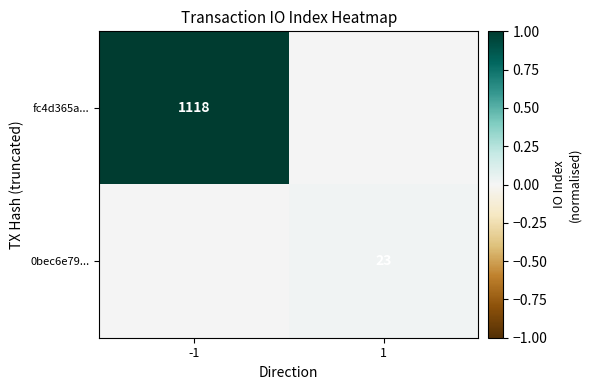

Is it true that fc4d365a... equals 1958 at -1?

False